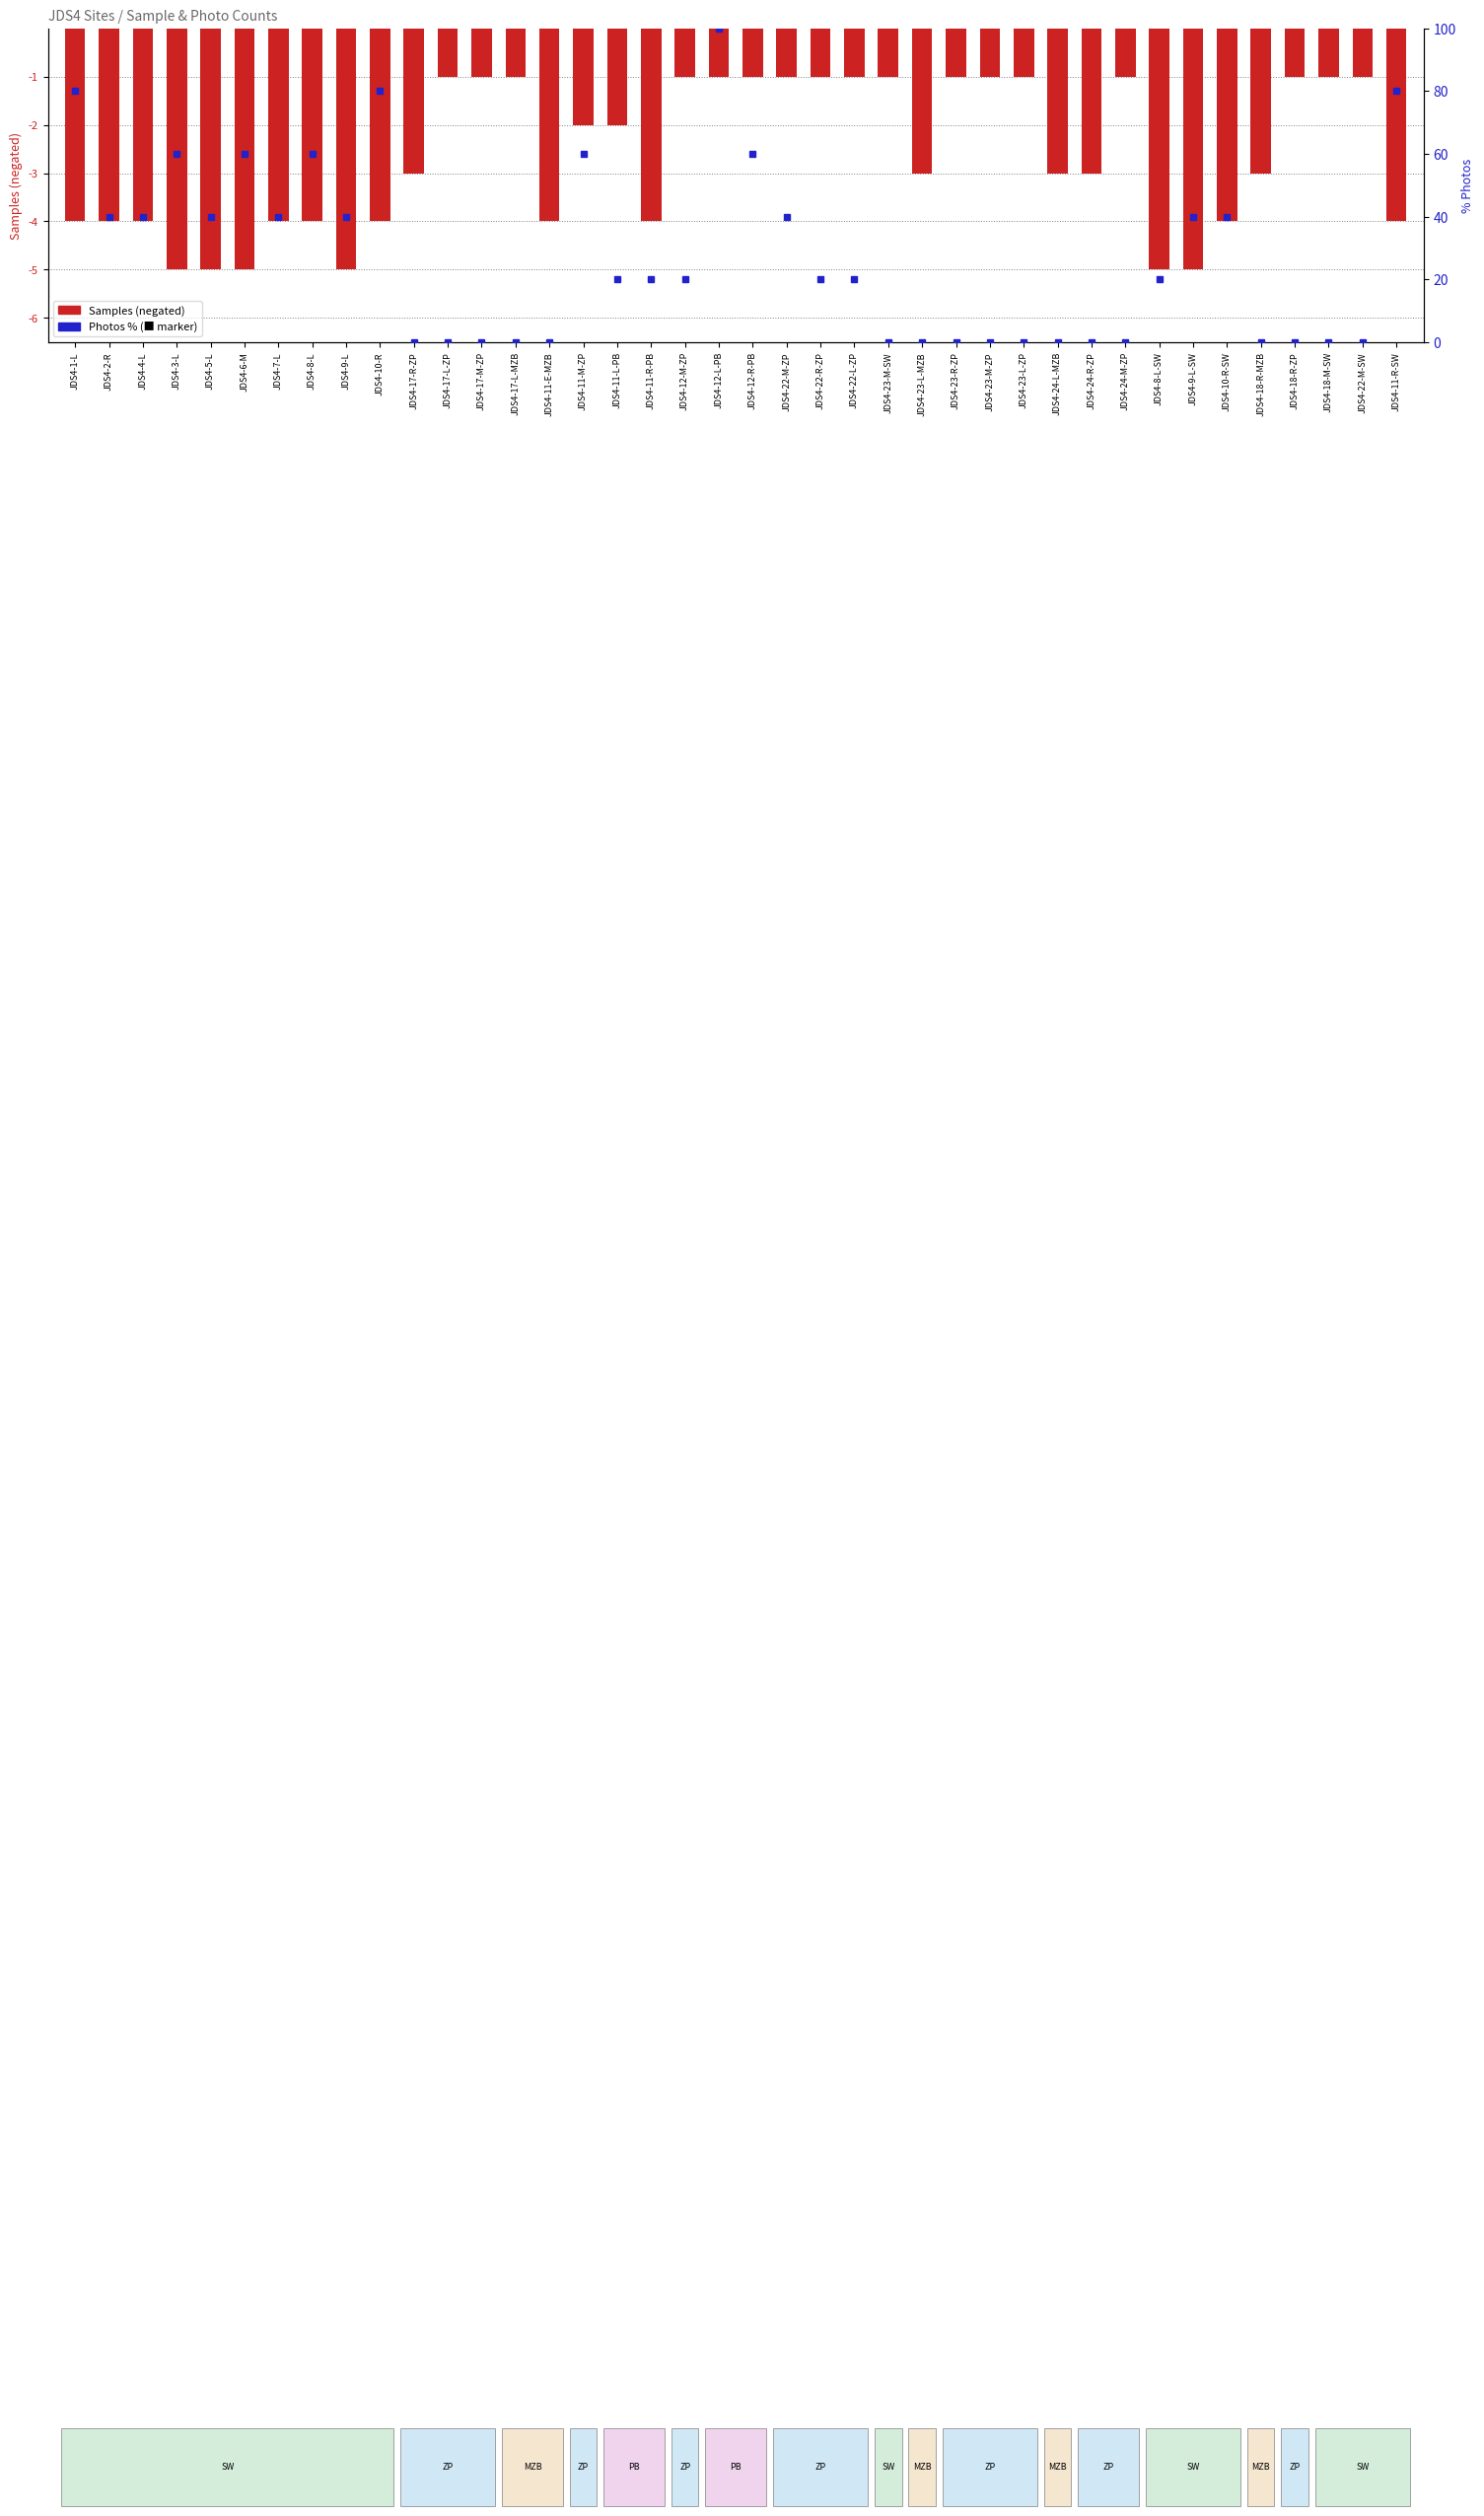

Reading left to right, extract all data points from this chart.

JDS4-1-L=-4	JDS4-2-R=-4	JDS4-4-L=-4	JDS4-3-L=-5	JDS4-5-L=-5	JDS4-6-M=-5	JDS4-7-L=-4	JDS4-8-L=-4	JDS4-9-L=-5	JDS4-10-R=-4	JDS4-17-R-ZP=-3	JDS4-17-L-ZP=-1	JDS4-17-M-ZP=-1	JDS4-17-L-MZB=-1	JDS4-11-E-MZB=-4	JDS4-11-M-ZP=-2	JDS4-11-L-PB=-2	JDS4-11-R-PB=-4	JDS4-12-M-ZP=-1	JDS4-12-L-PB=-1	JDS4-12-R-PB=-1	JDS4-22-M-ZP=-1	JDS4-22-R-ZP=-1	JDS4-22-L-ZP=-1	JDS4-23-M-SW=-1	JDS4-23-L-MZB=-3	JDS4-23-R-ZP=-1	JDS4-23-M-ZP=-1	JDS4-23-L-ZP=-1	JDS4-24-L-MZB=-3	JDS4-24-R-ZP=-3	JDS4-24-M-ZP=-1	JDS4-8-L-SW=-5	JDS4-9-L-SW=-5	JDS4-10-R-SW=-4	JDS4-18-R-MZB=-3	JDS4-18-R-ZP=-1	JDS4-18-M-SW=-1	JDS4-22-M-SW=-1	JDS4-11-R-SW=-4